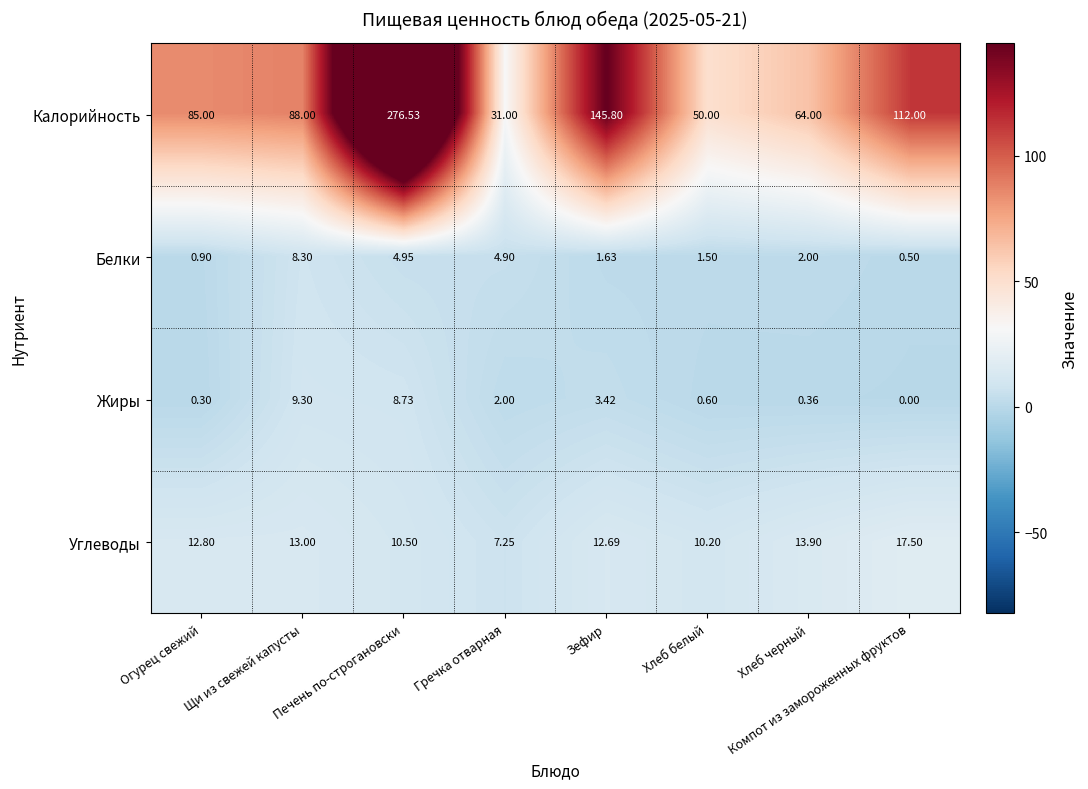

How many categories are shown in the chart?

8